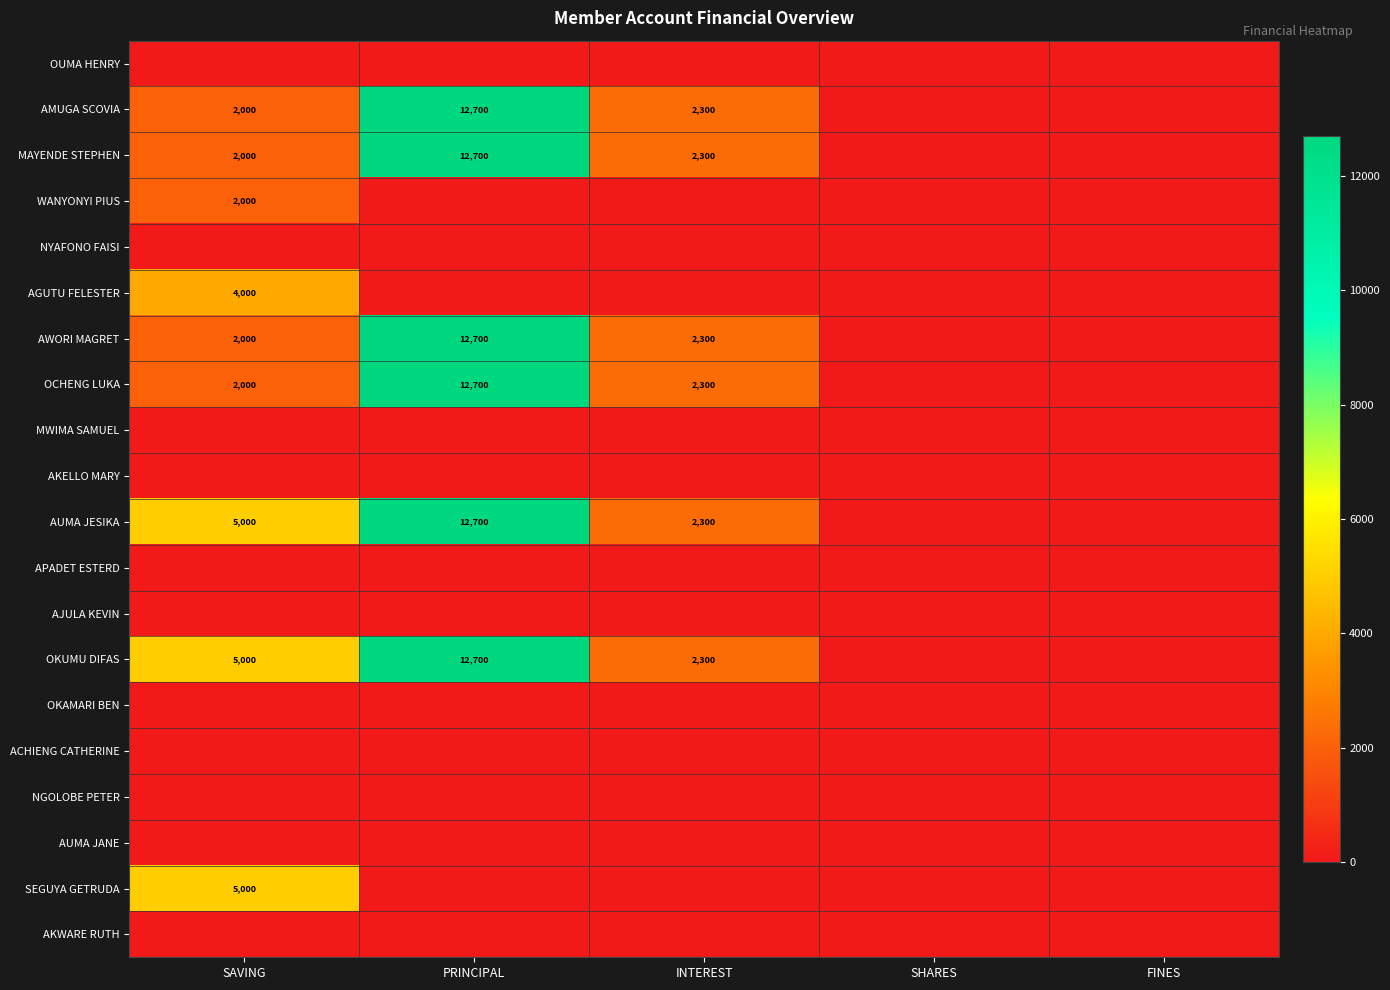

What is the difference between the OKUMU DIFAS values at INTEREST and PRINCIPAL?

10400